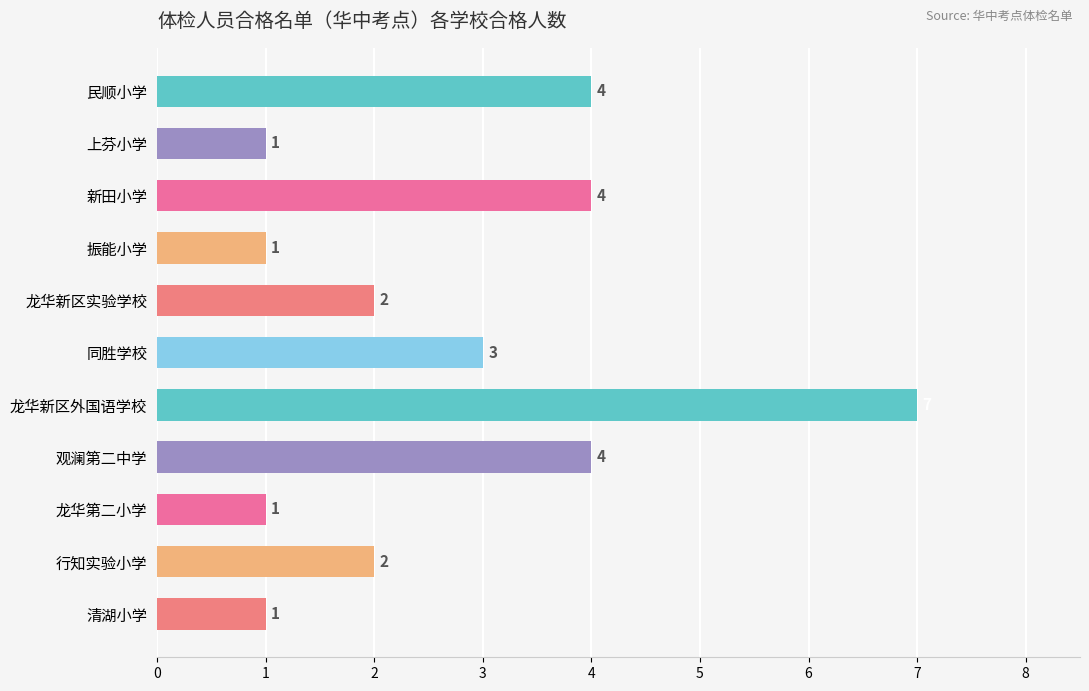

What is the ratio of the value at 龙华新区外国语学校 to the value at 行知实验小学?

3.5